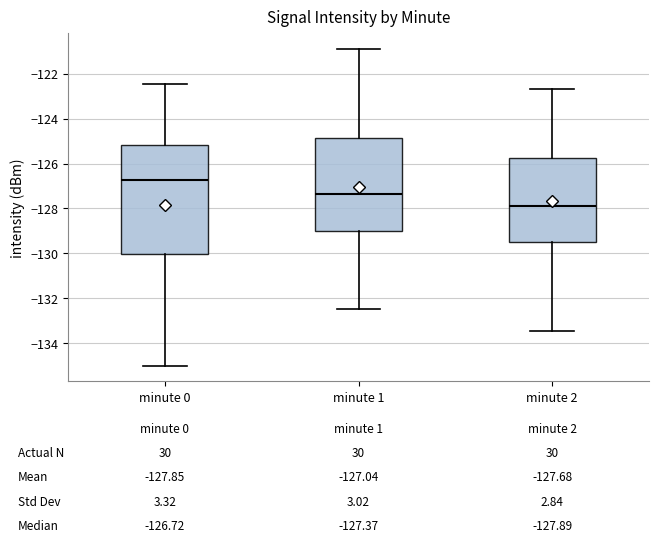

Which box's median line is the lowest?

minute 2